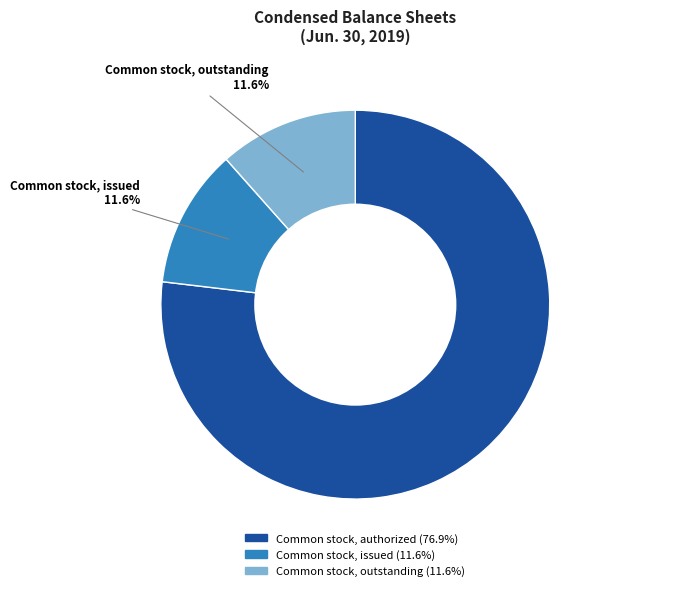

True or false: Common stock, authorized accounts for 77% of the total.

True